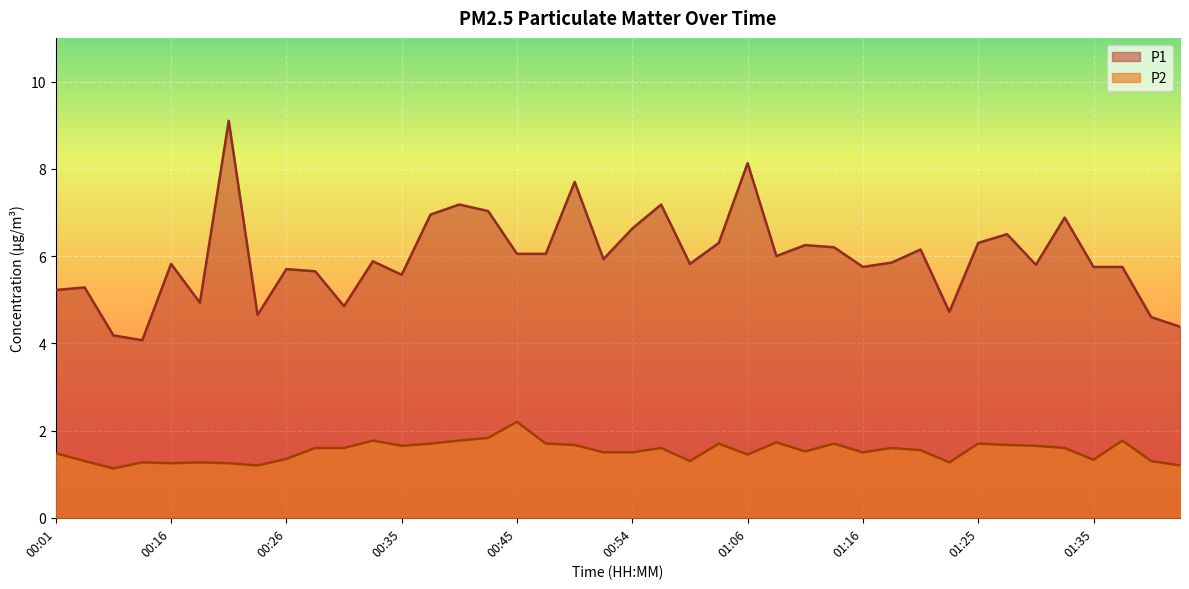

What is the difference between the highest and lowest values at 00:57?

5.6